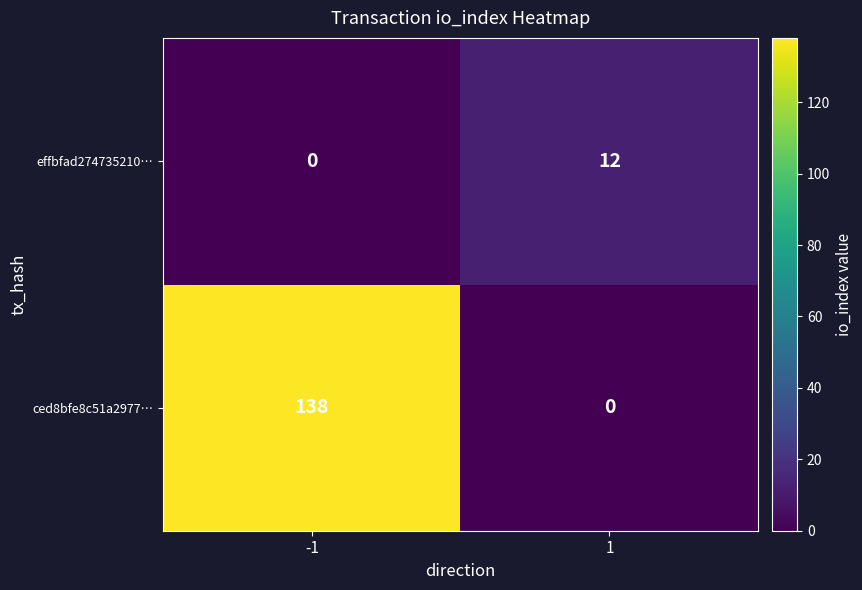

How many data points in ced8bfe8c51a2977… are less than 138?

1